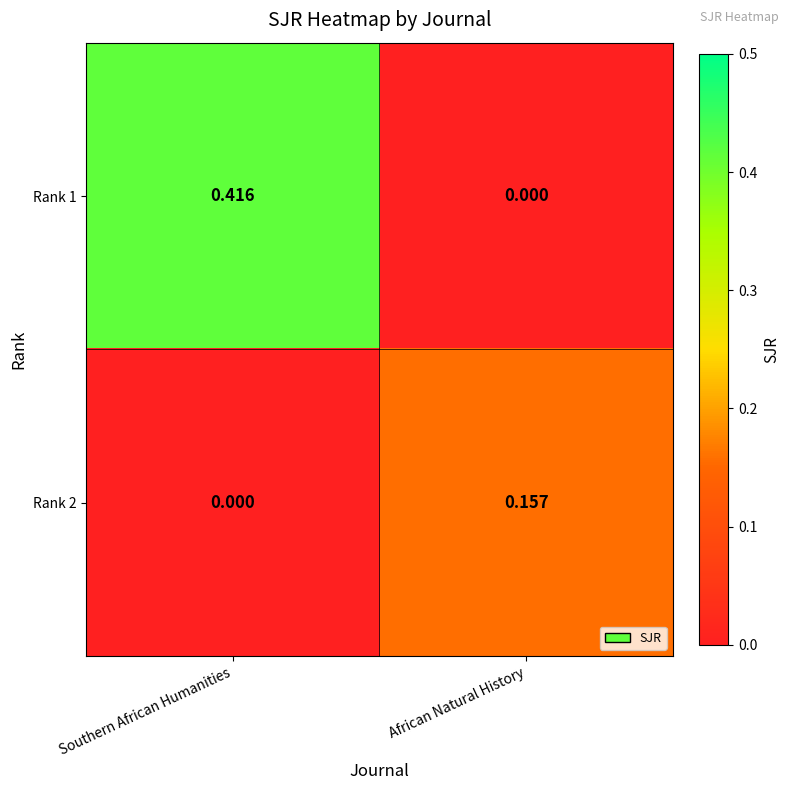

Where is Rank 1 nearest to the value 0?

African Natural History